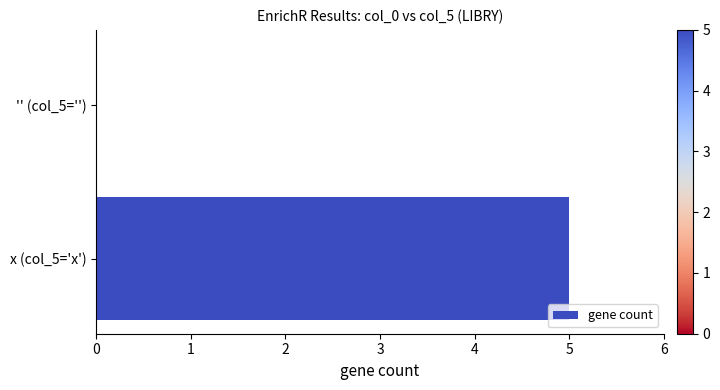

What is the sum of all values?

5